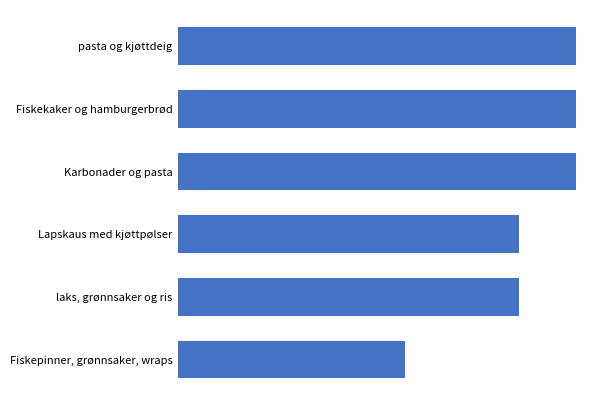

What is the difference between the maximum and second lowest values?

1